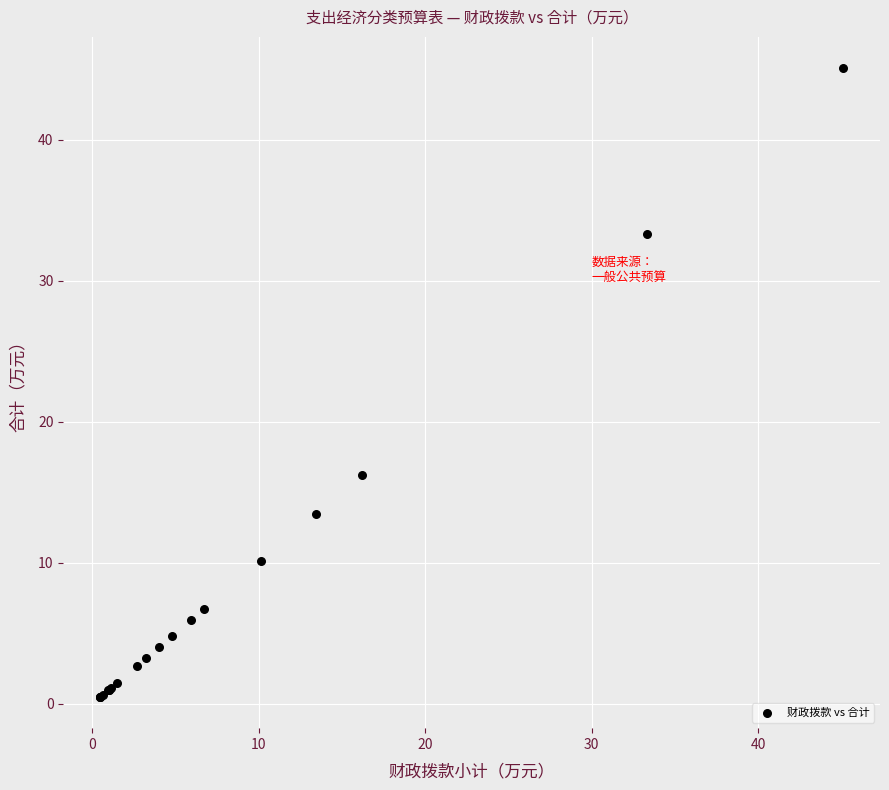

What Y value in the scatter plot is closest to 22?

16.2